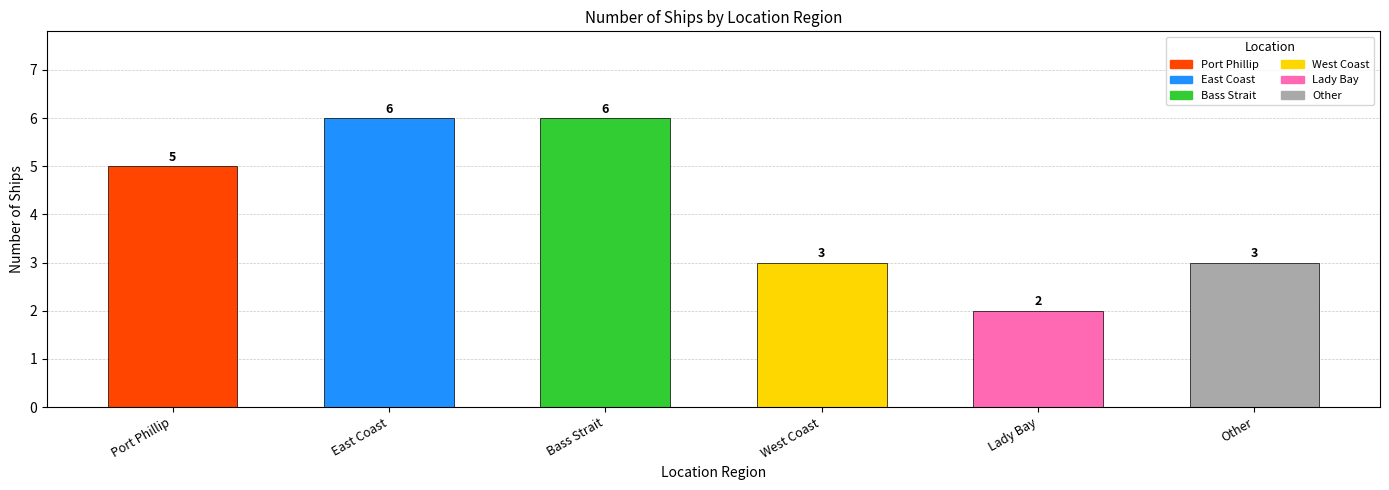

What is the ratio of the value at Port Phillip to the value at Bass Strait?

0.8